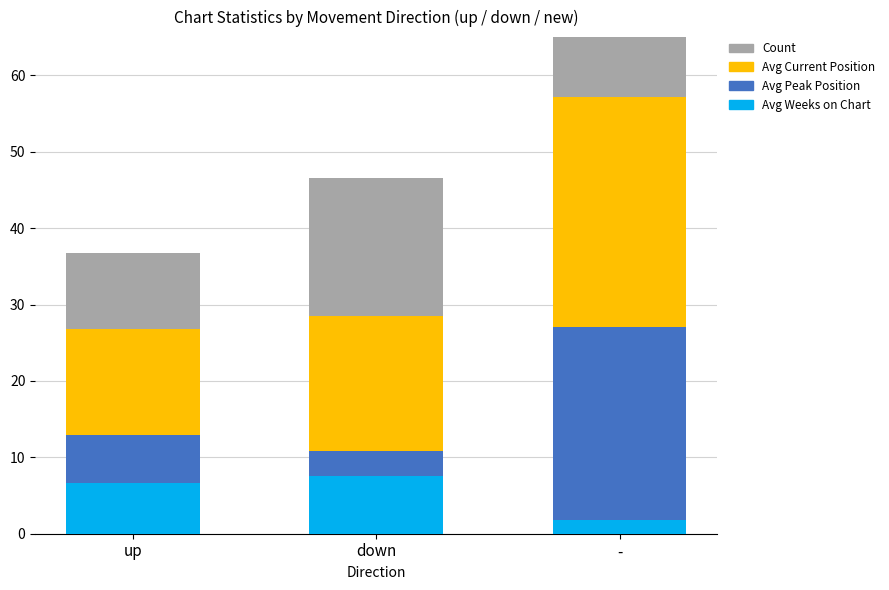

Which series has the largest total across all categories?

Avg Current Position